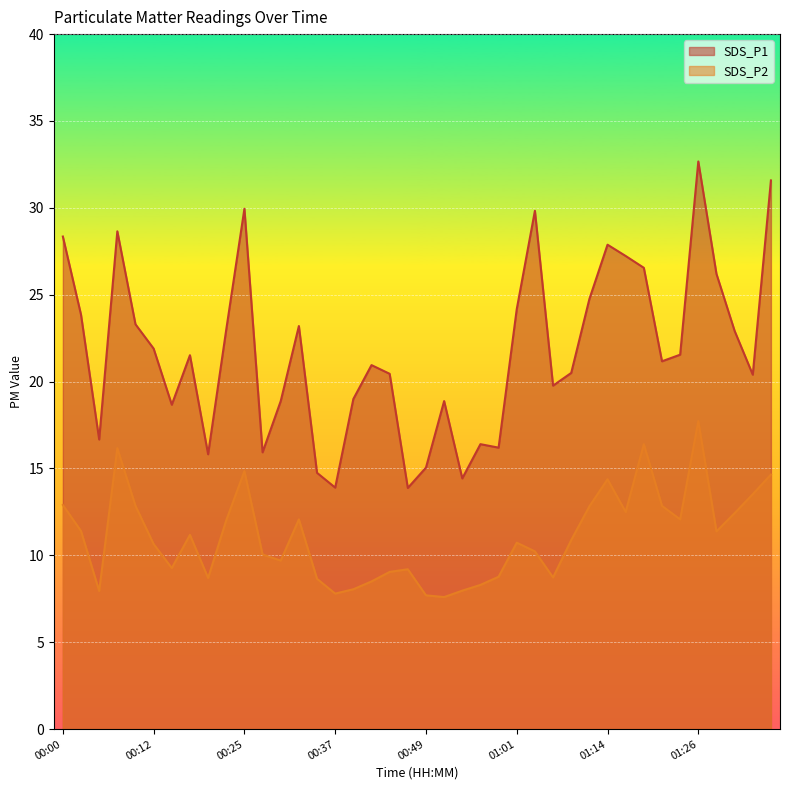

How many distinct data groups are displayed?

2